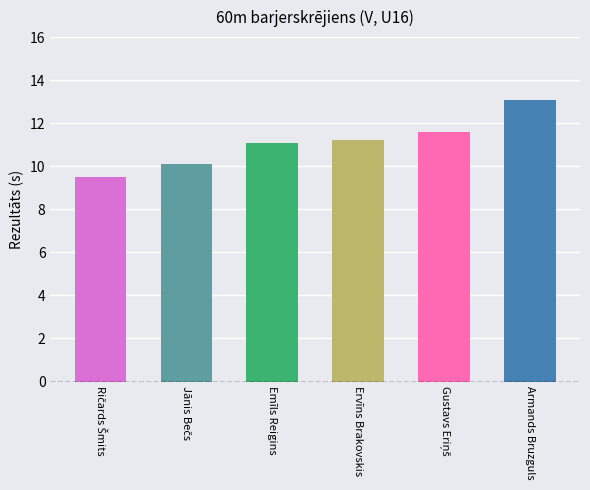

What is the value of the 2nd bar from the left?

10.1